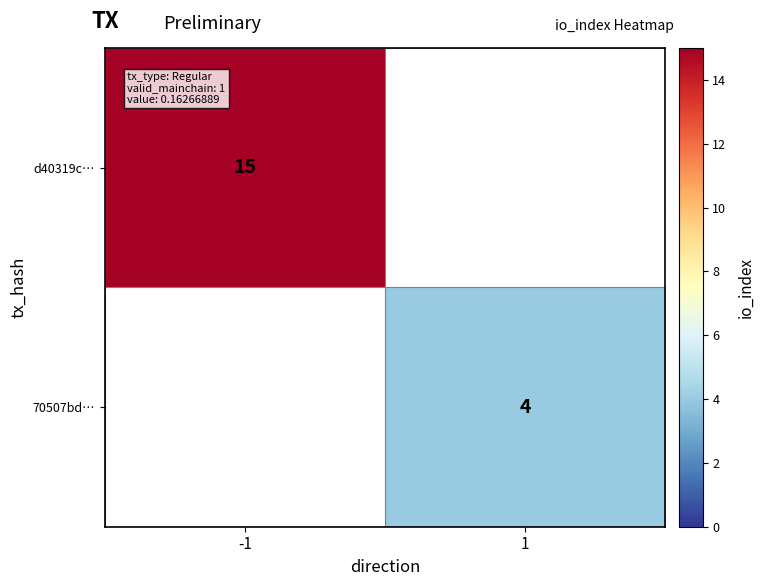

At which category does the chart reach its minimum across all series?

1